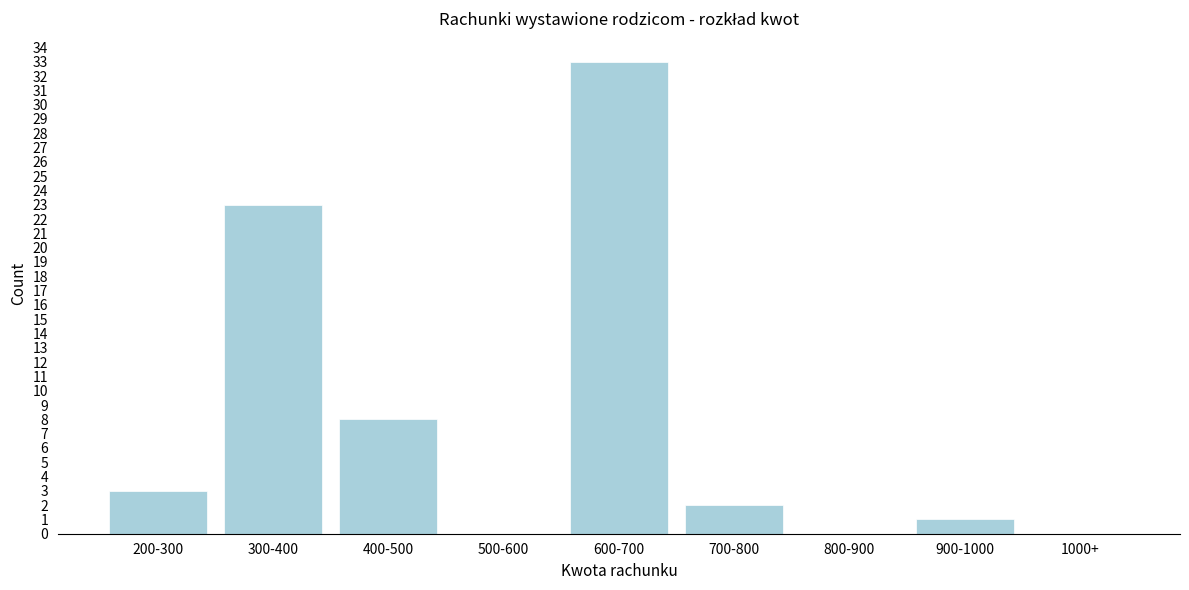

Reading left to right, list all the values displayed in this chart.

200-300=3	300-400=23	400-500=8	500-600=0	600-700=33	700-800=2	800-900=0	900-1000=1	1000+=0